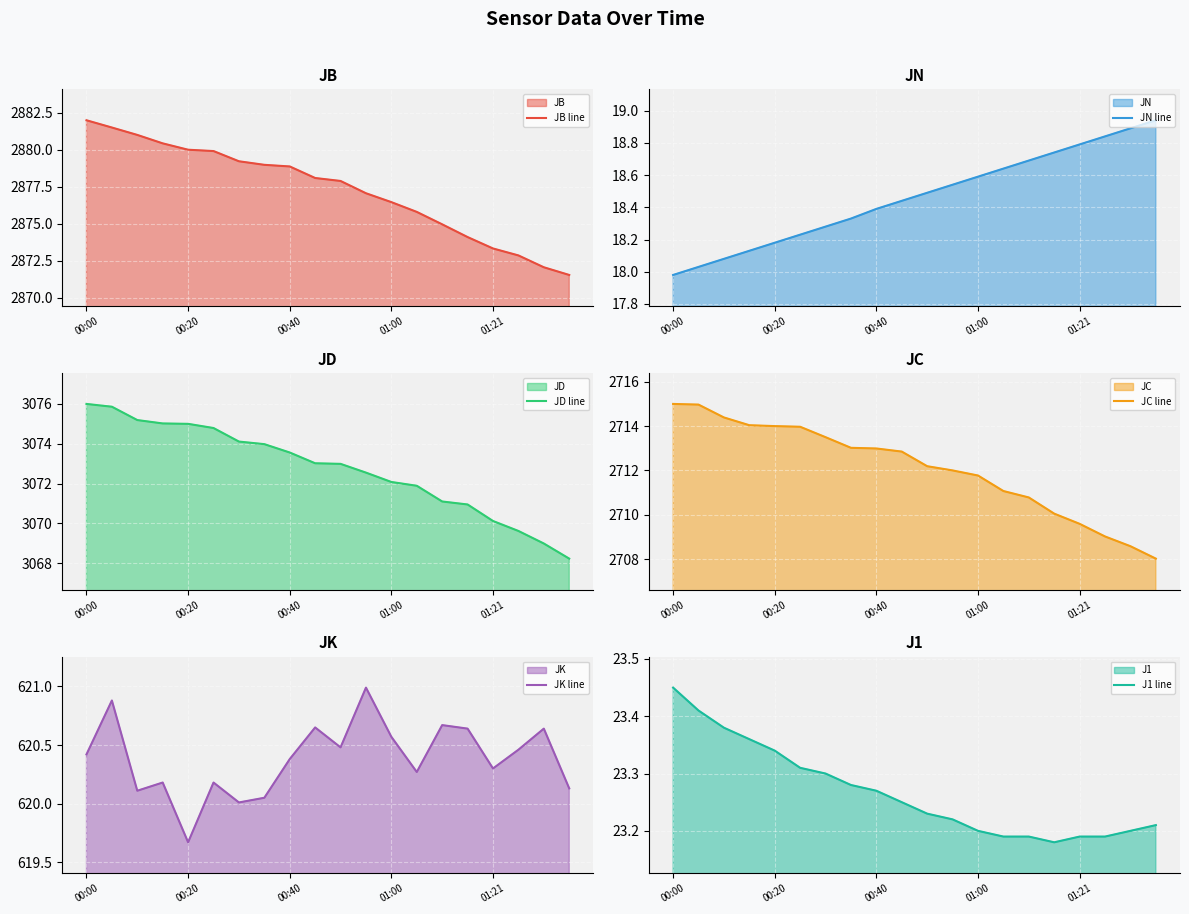

At which category is the sum across all series the highest?

00:00